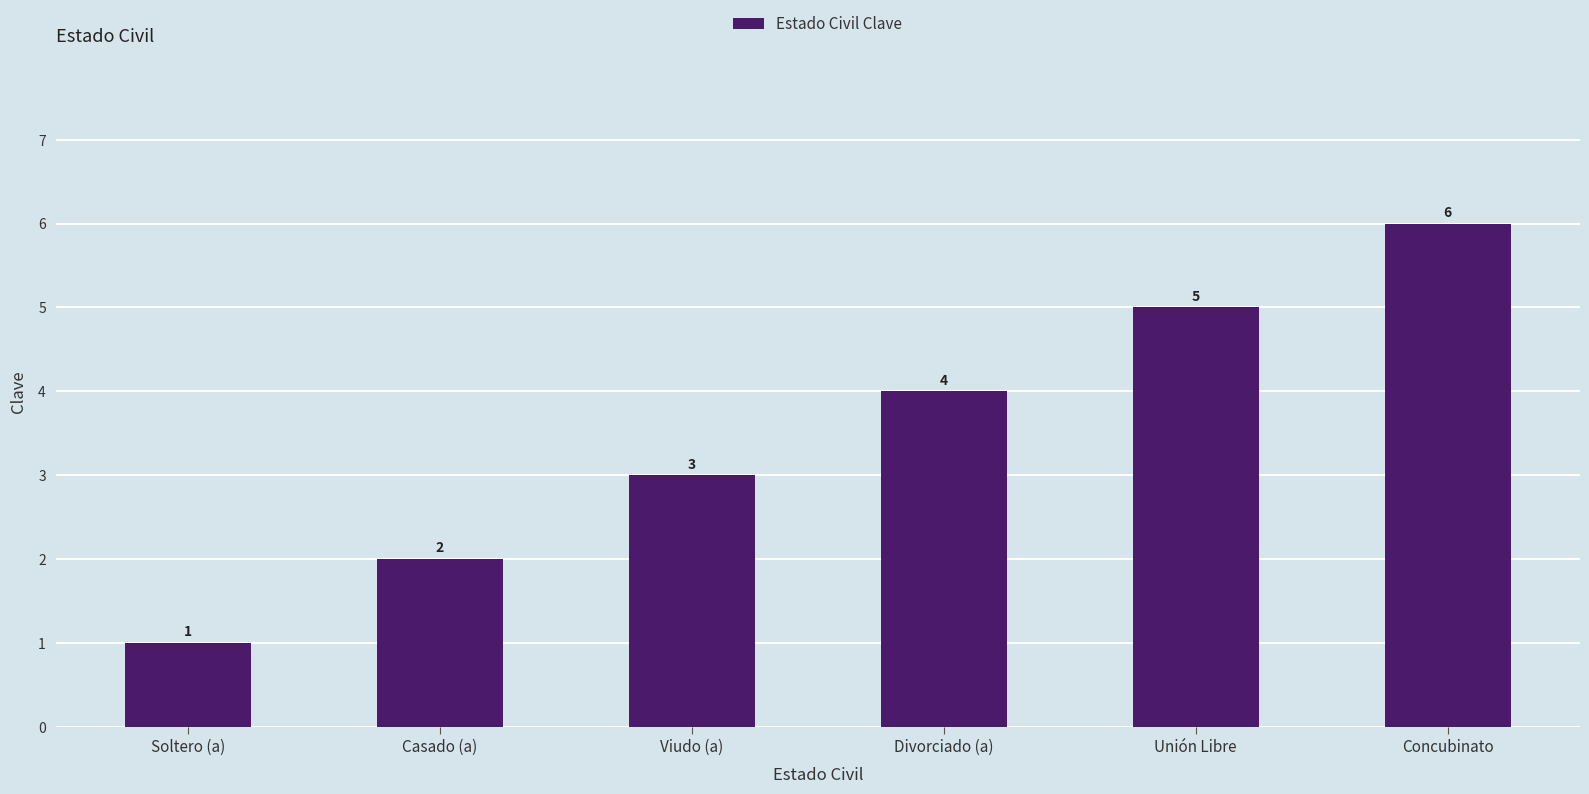

Reading left to right, transcribe all the data shown in this chart.

Soltero (a)=1	Casado (a)=2	Viudo (a)=3	Divorciado (a)=4	Unión Libre=5	Concubinato=6